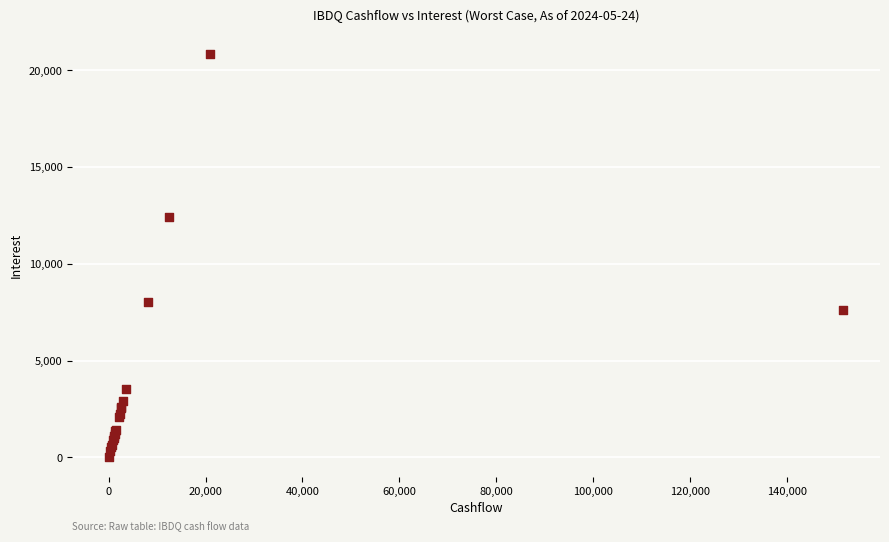

What Y value in the scatter plot is closest to 10439?

12420.5